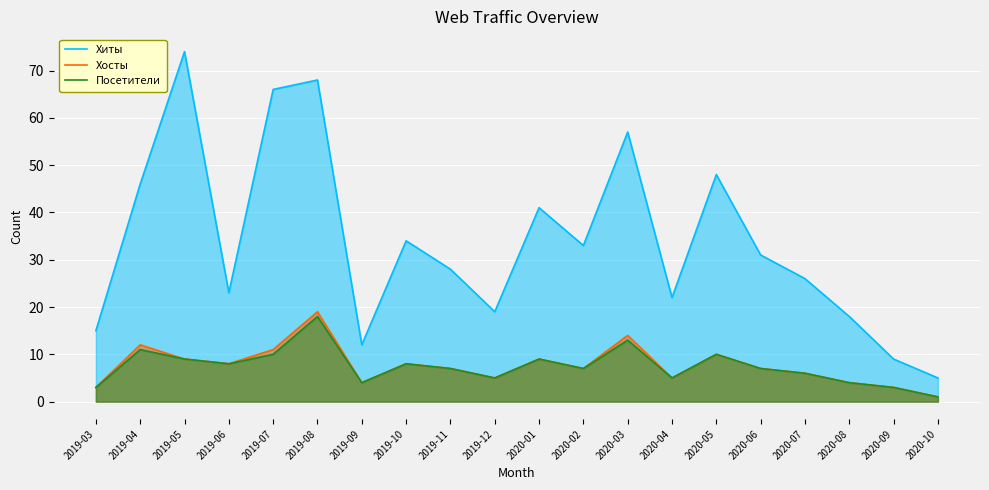

The value of Хиты at 2019-09 is 3. True or false?

False